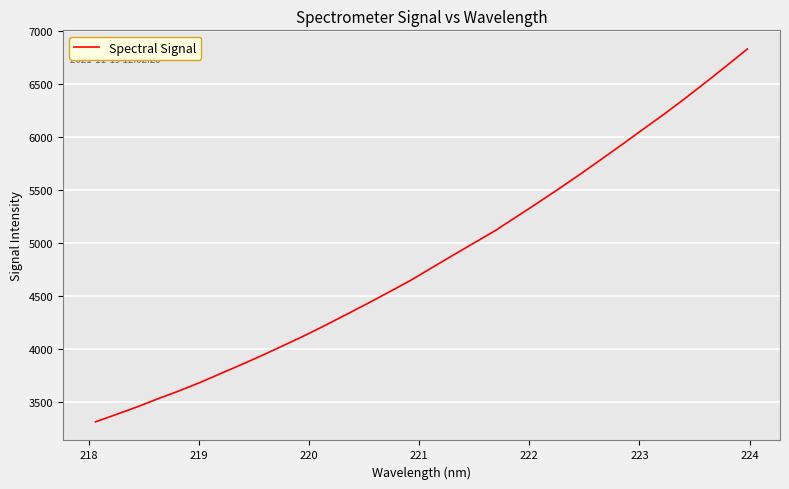

What is the maximum value shown in the chart?

6829.8